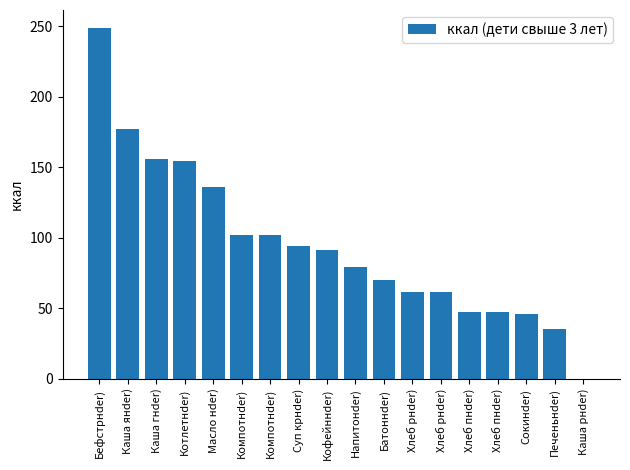

Are the bars horizontal?

No